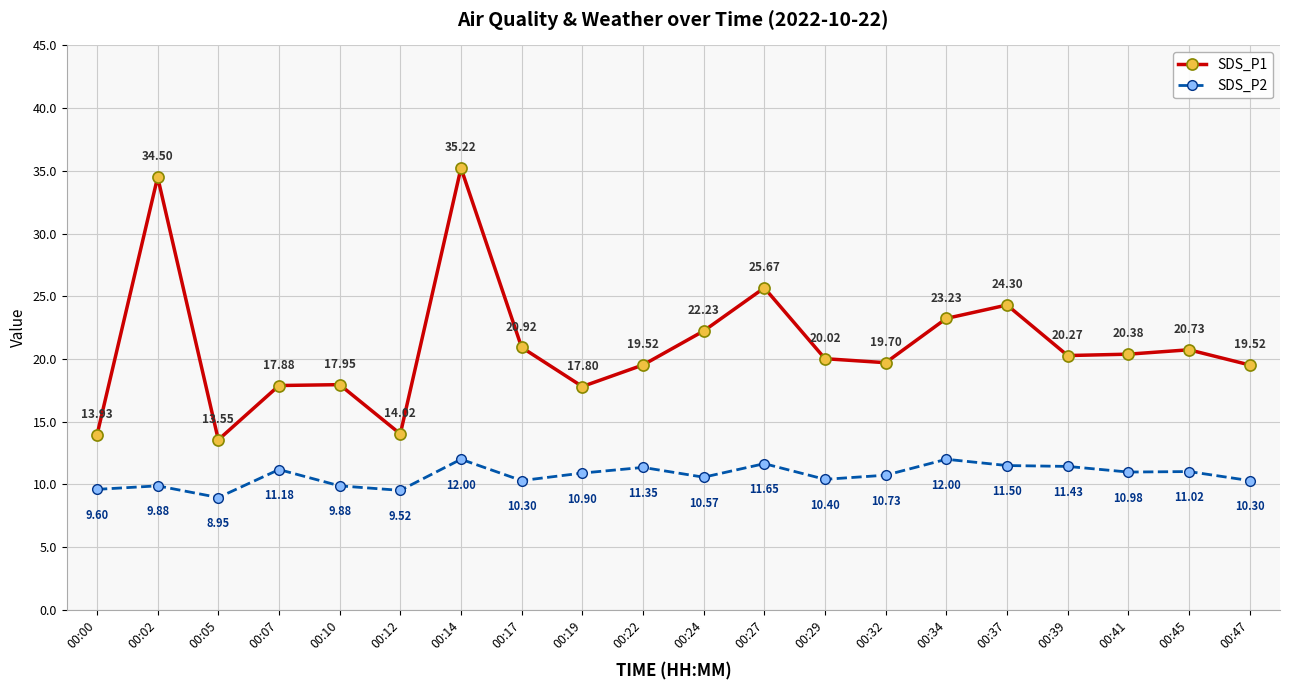

True or false: SDS_P1 and SDS_P2 intersect in this chart.

False